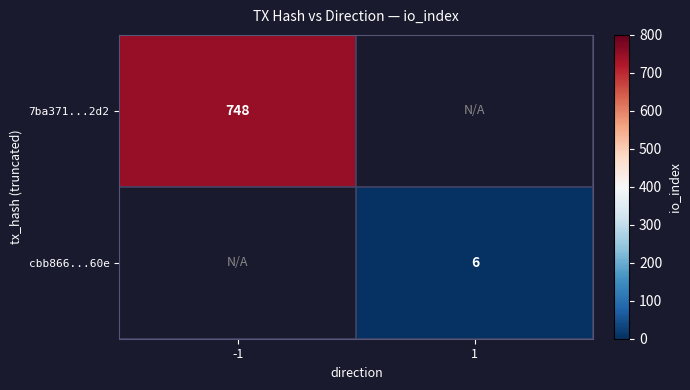

The value of 7ba371...2d2 at -1 is 288. True or false?

False